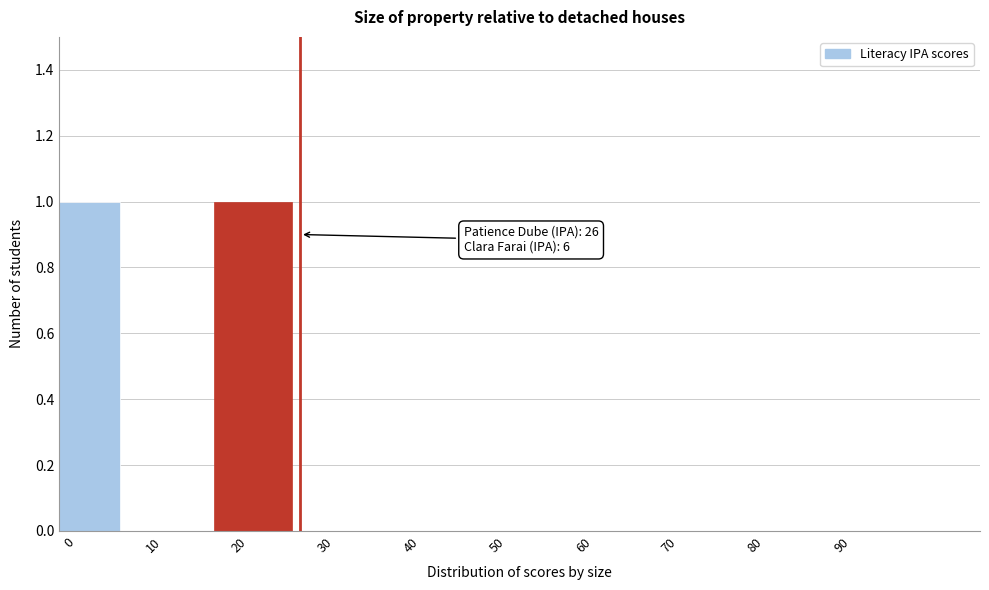

Reading left to right, transcribe all the data shown in this chart.

0=1	10=0	20=1	30=0	40=0	50=0	60=0	70=0	80=0	90=0